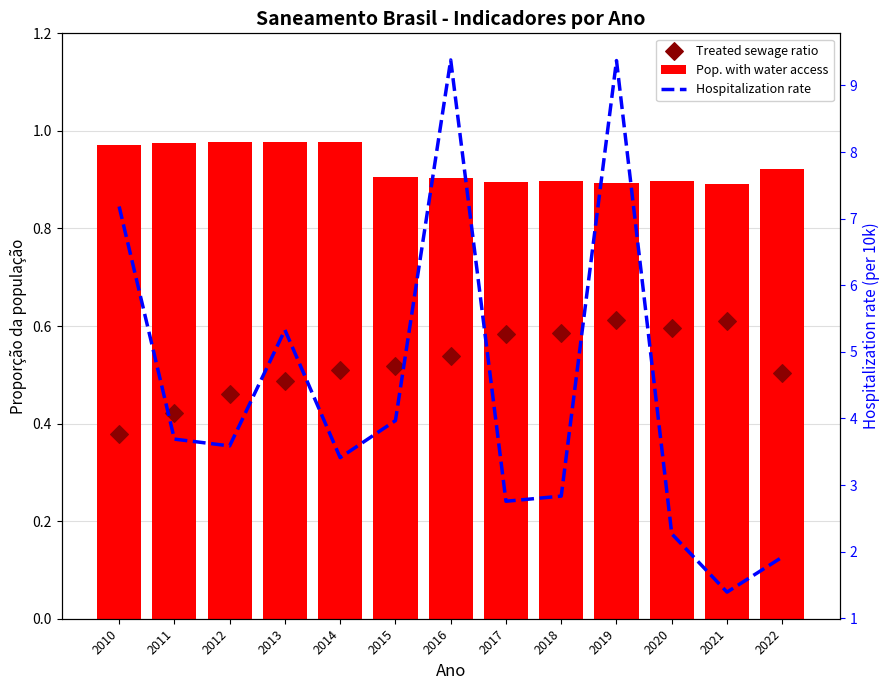

Is the value of Treated sewage ratio at 2012 greater than the value of Pop. with water access at 2016?

No